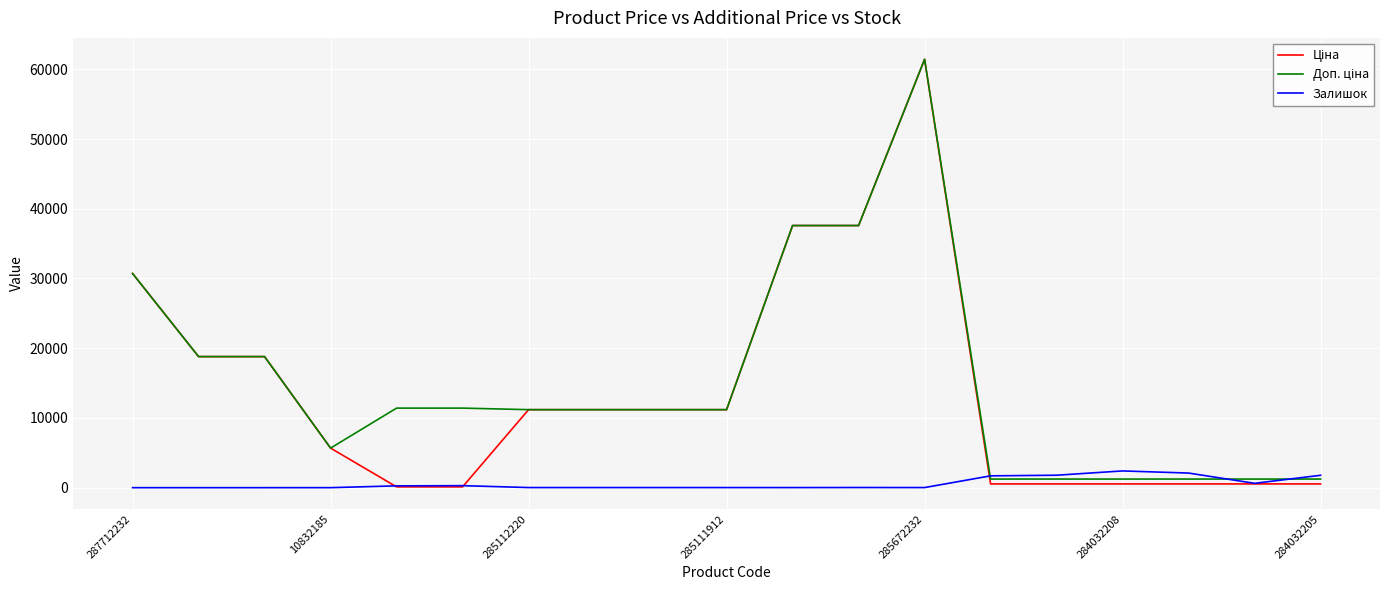

At how many categories does at least one series exceed 18253?

6